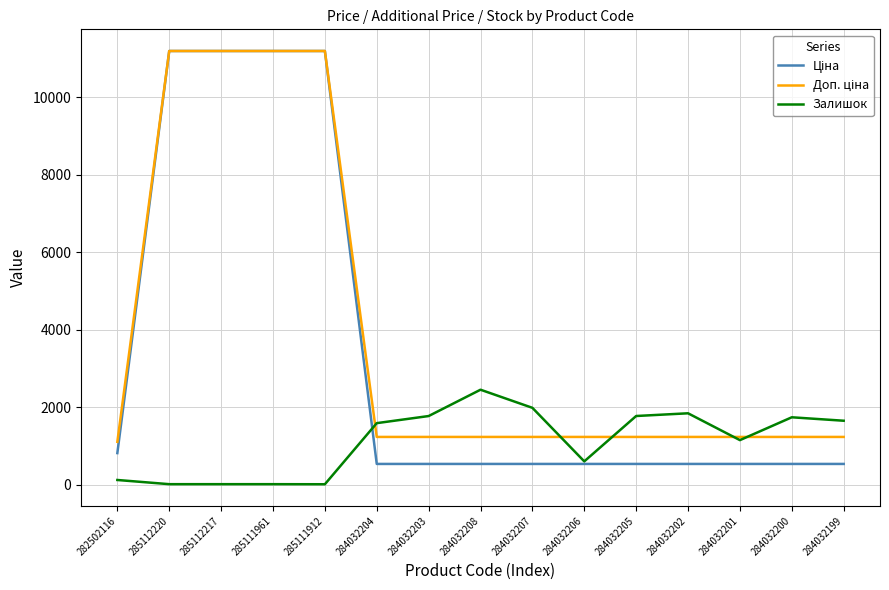

What position from the right is 285112217?

13